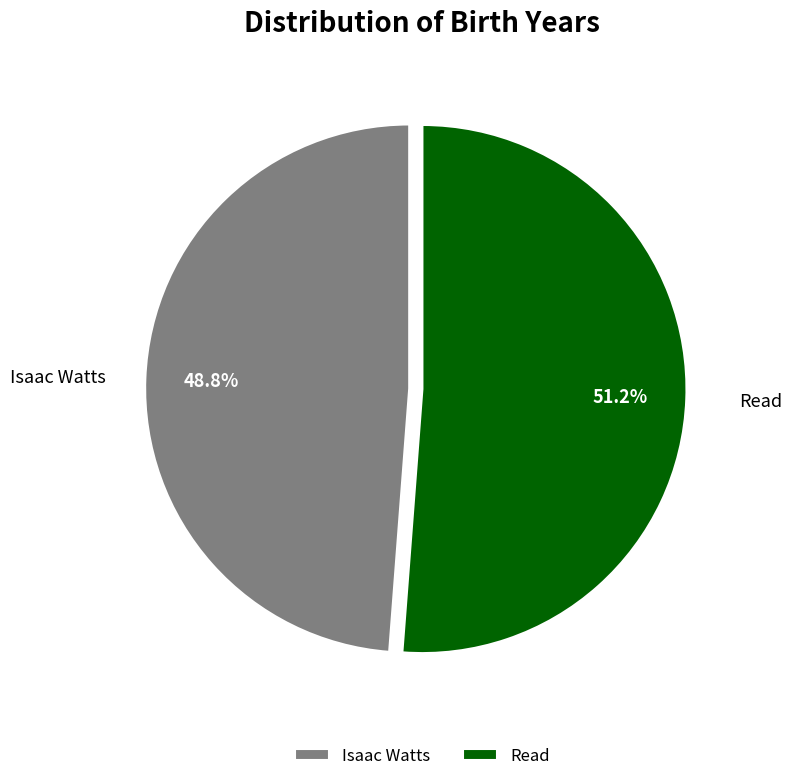

To the nearest percent, what is the average slice percentage?

50%